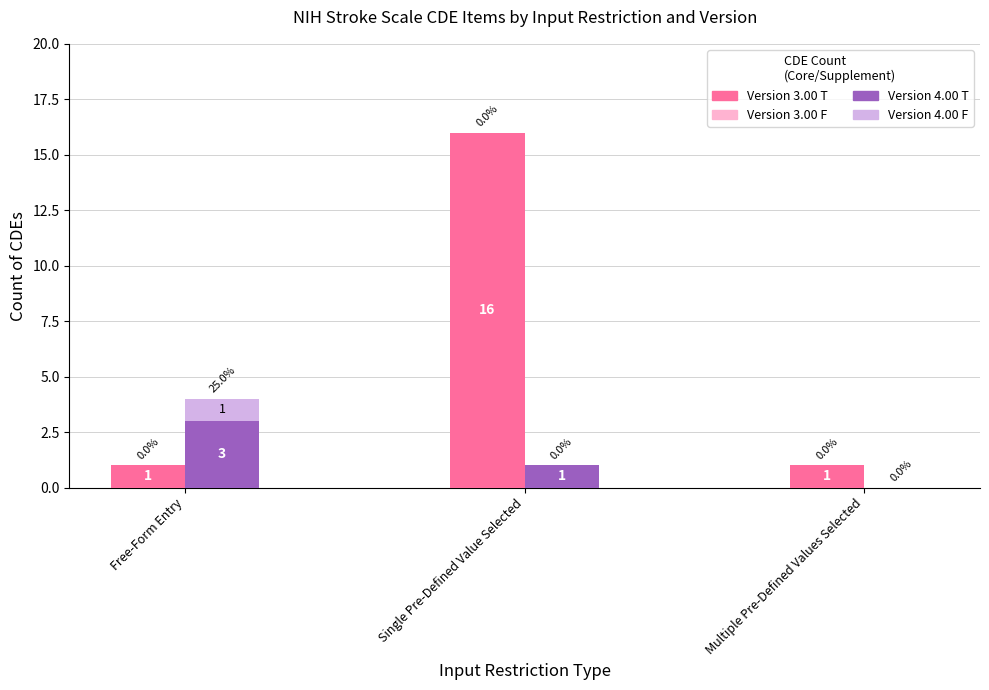

What is the highest value of the Version 4.00 T series?

3